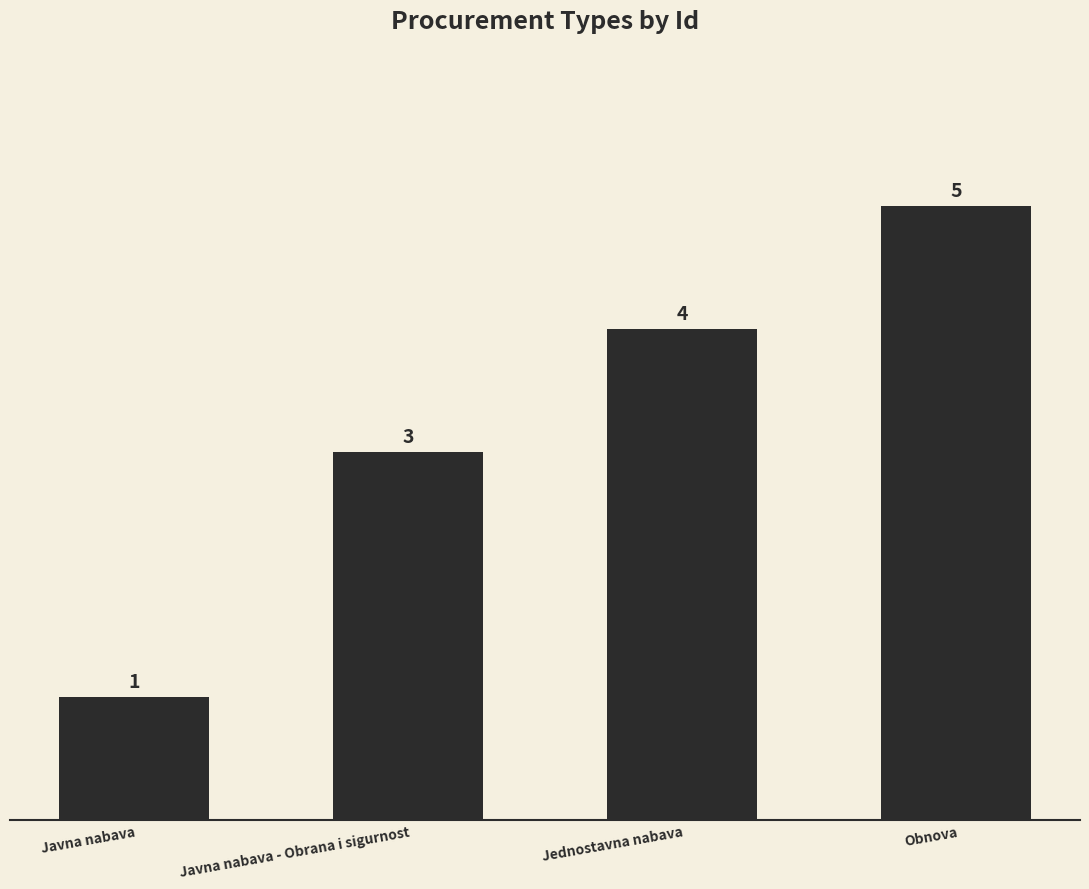

What position from the left is Javna nabava - Obrana i sigurnost?

2